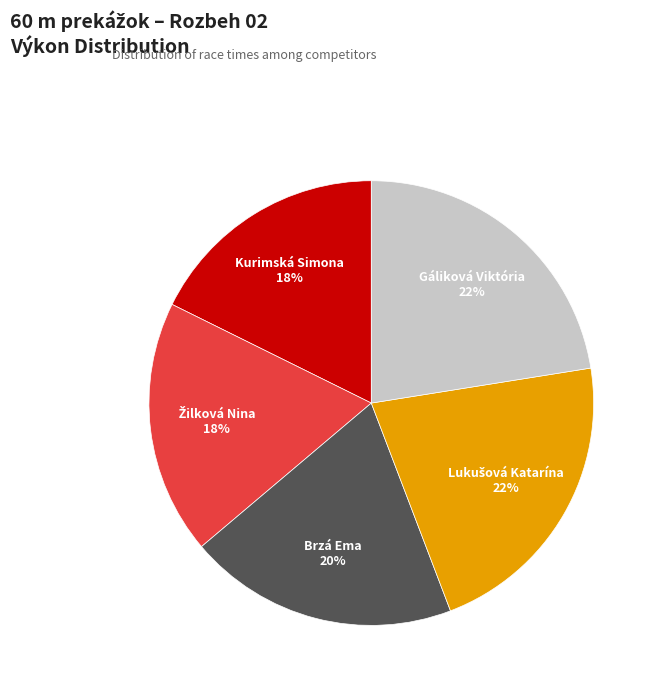

Is there a majority slice in this chart?

No